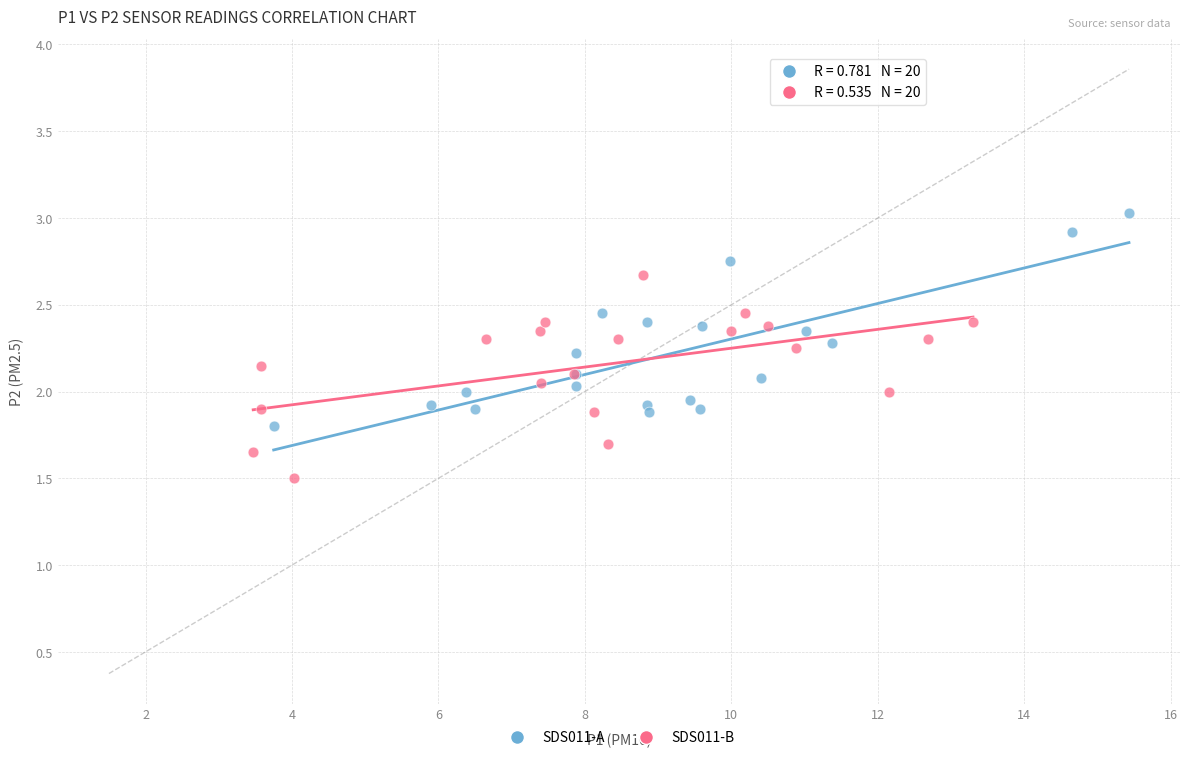

Which series contains the lowest Y value?

SDS011-B